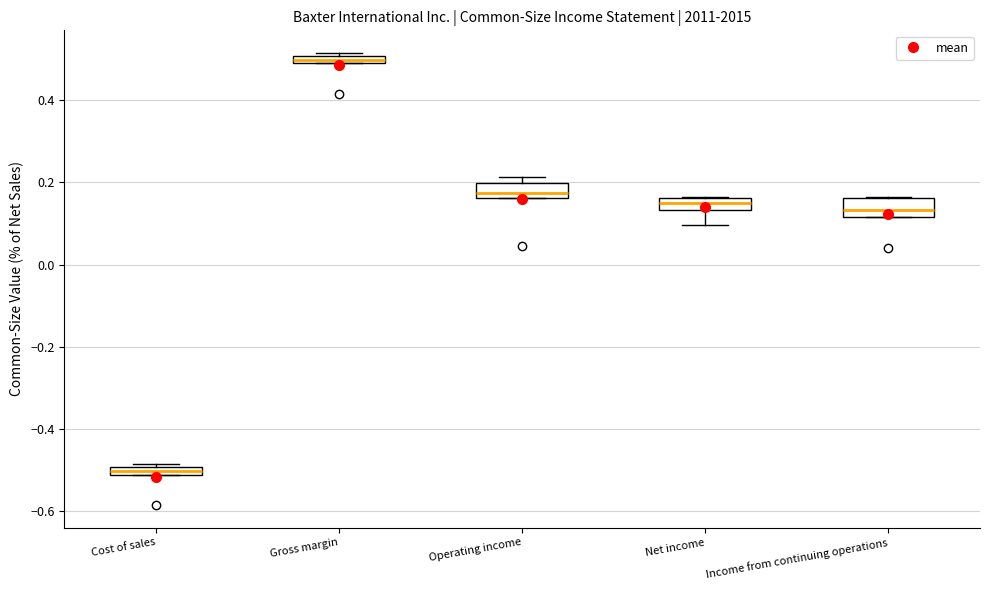

Which box has the lowest median line?

Cost of sales